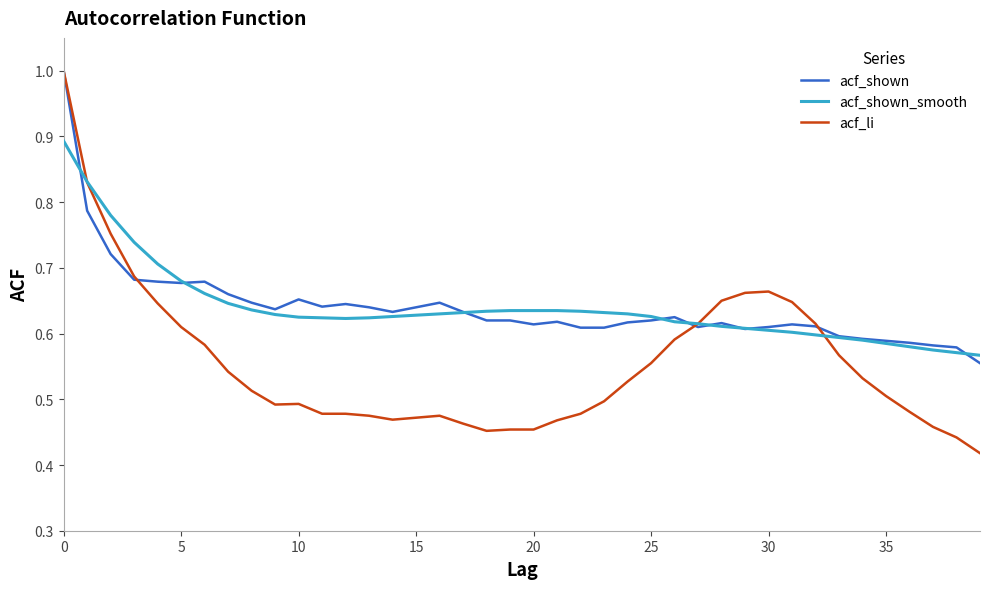

What are all the series names shown in the legend?

acf_shown, acf_shown_smooth, acf_li